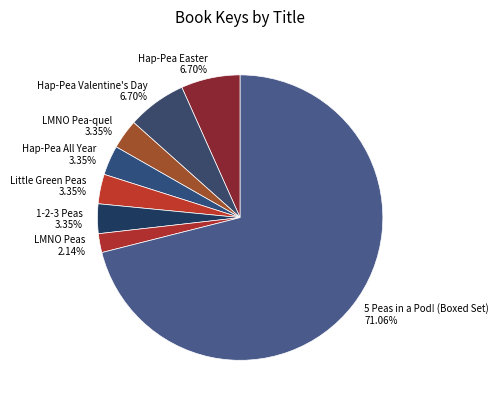

How many segments does this pie chart have?

8